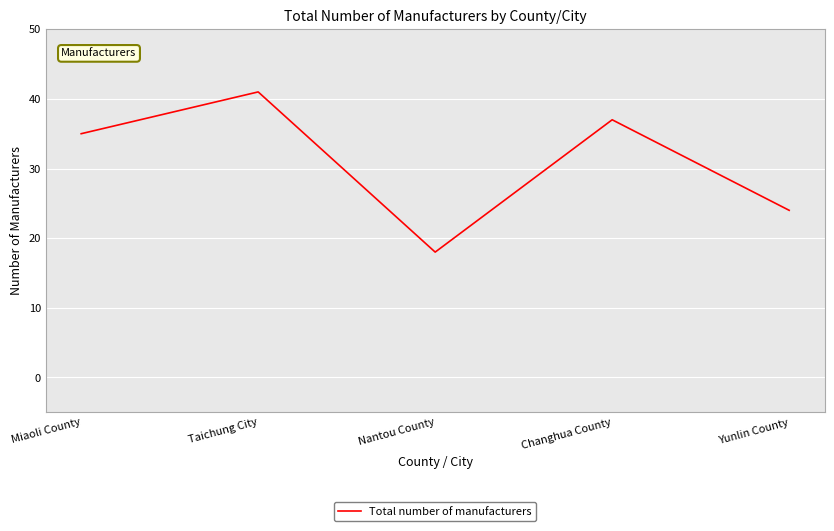

What is the average value?

31